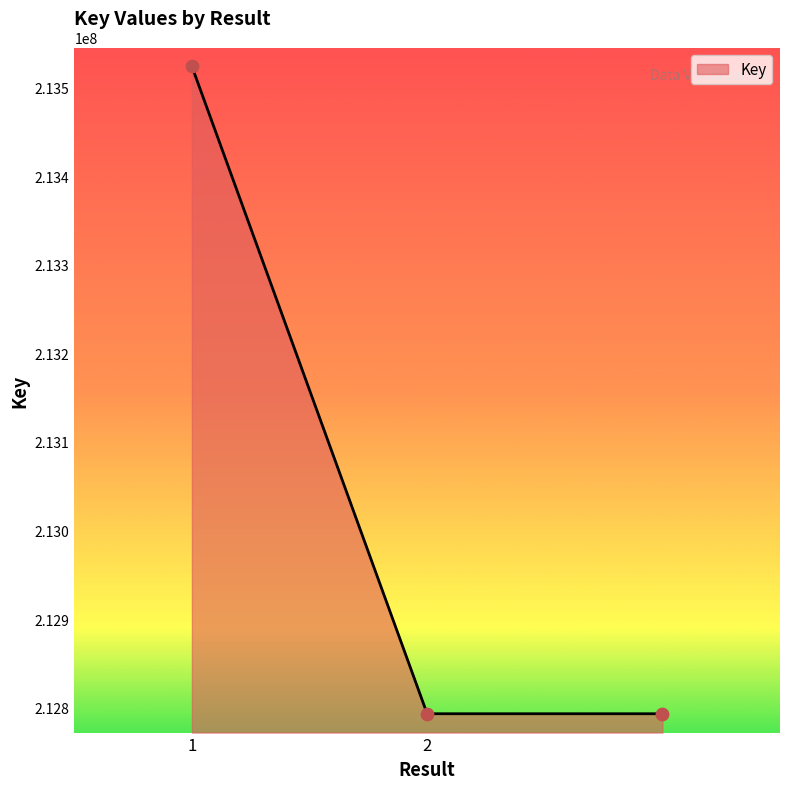

What is the difference between the maximum and minimum values?

730899